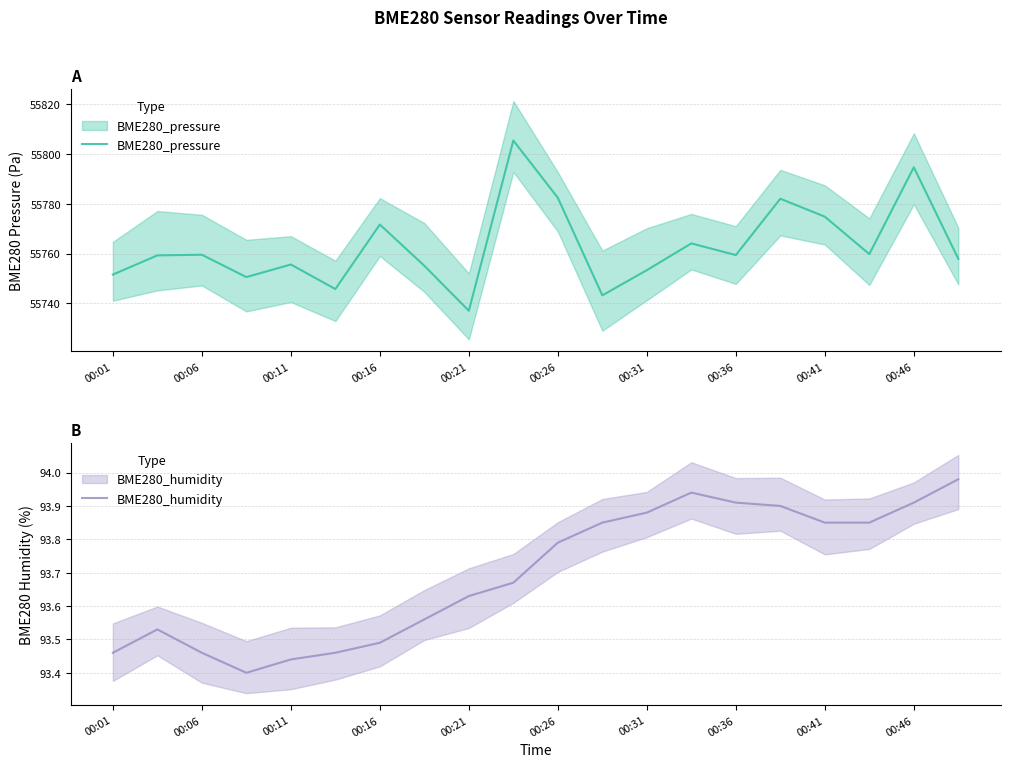

List the series in order of their overall mean, lowest first.

BME280_humidity, BME280_pressure